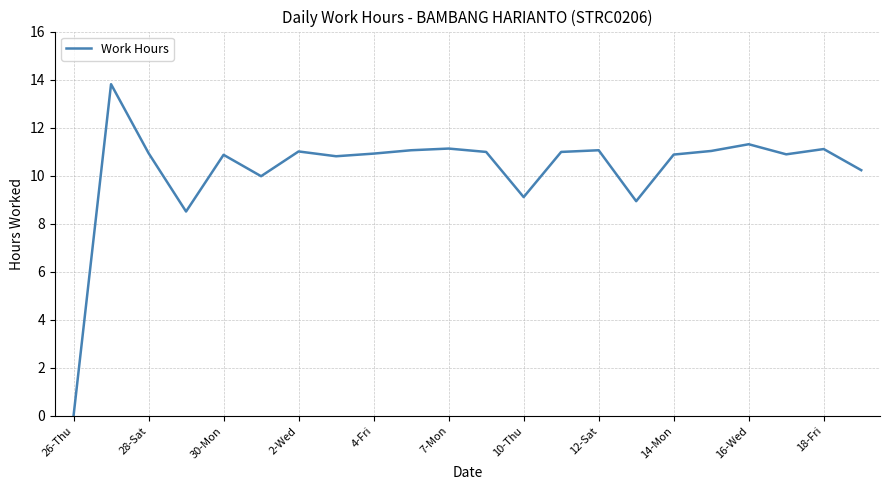

What is the greatest value displayed?

13.8